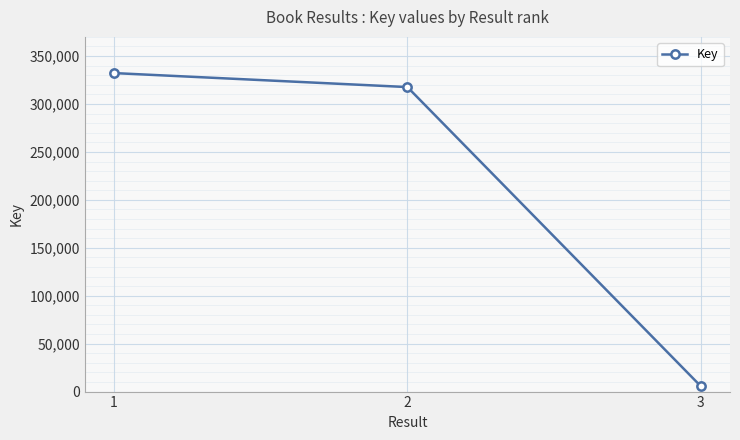

Approximately how many times larger is the value at 1 compared to 2?

1.0